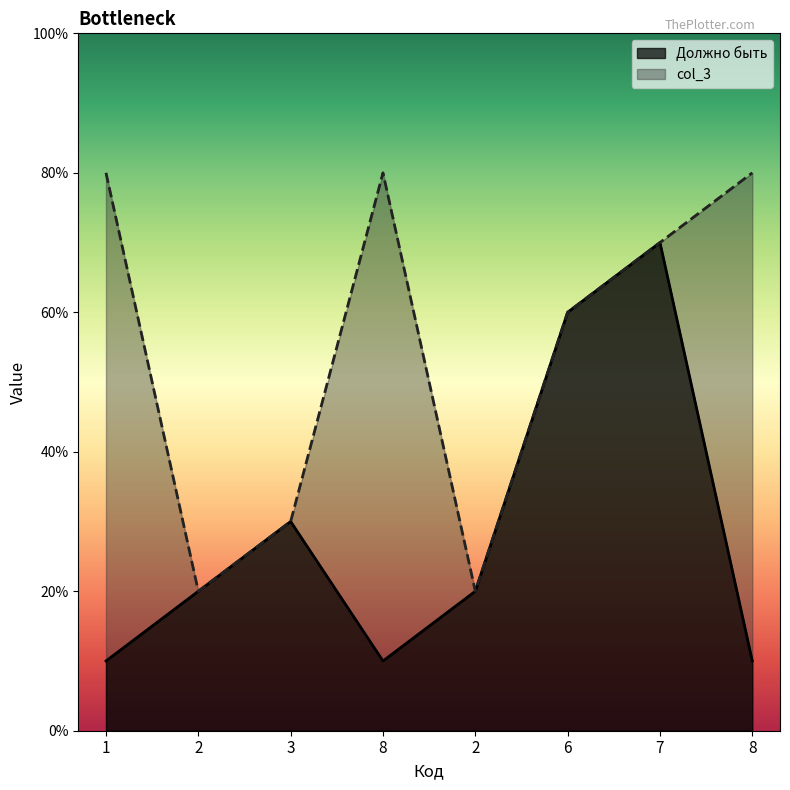

What is the value of the Должно быть point at the 5th from the left?

2